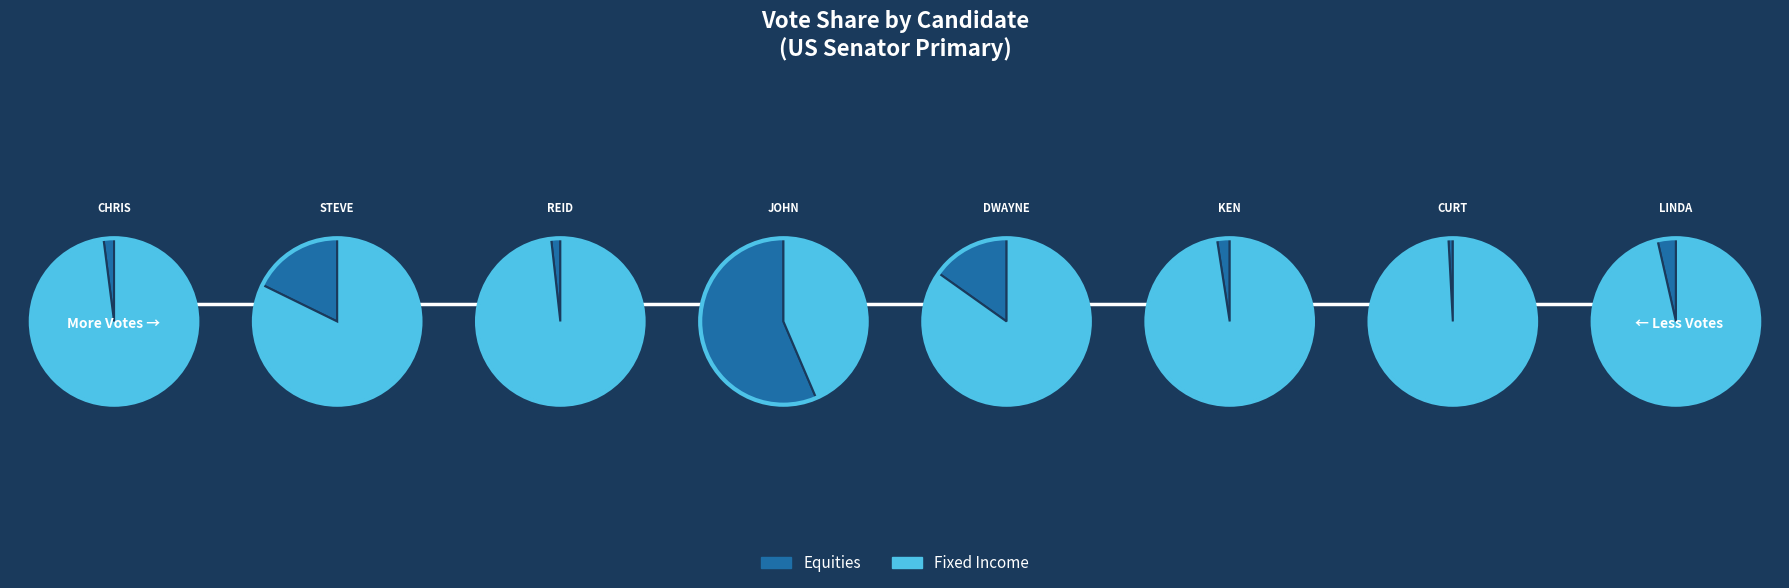

Is it true that KEN COPE is 1% of the pie?

False